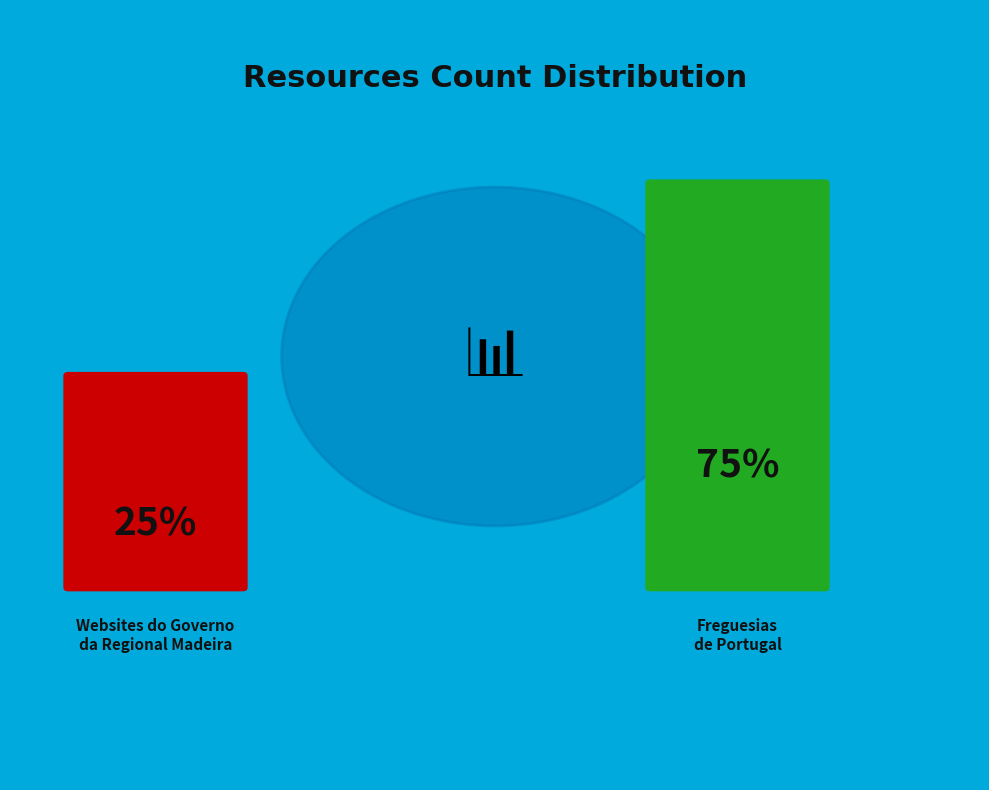

To the nearest percent, what percentage of the pie is Freguesias de Portugal?

75%